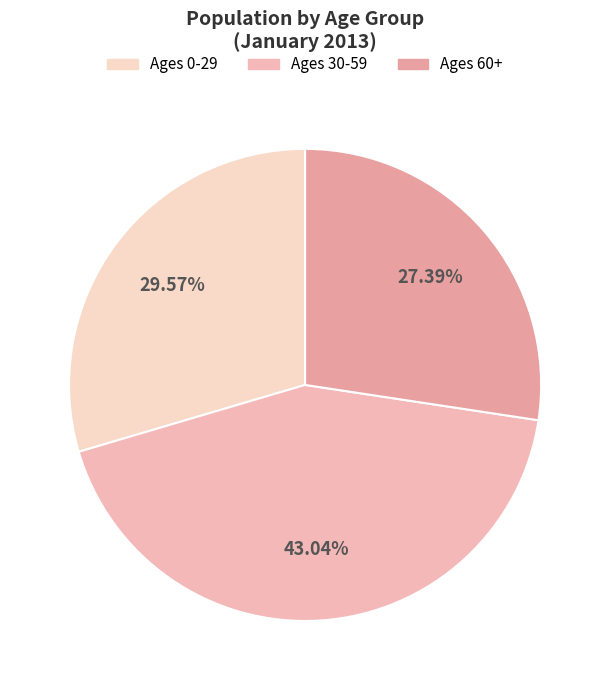

How many segments does this pie chart have?

3